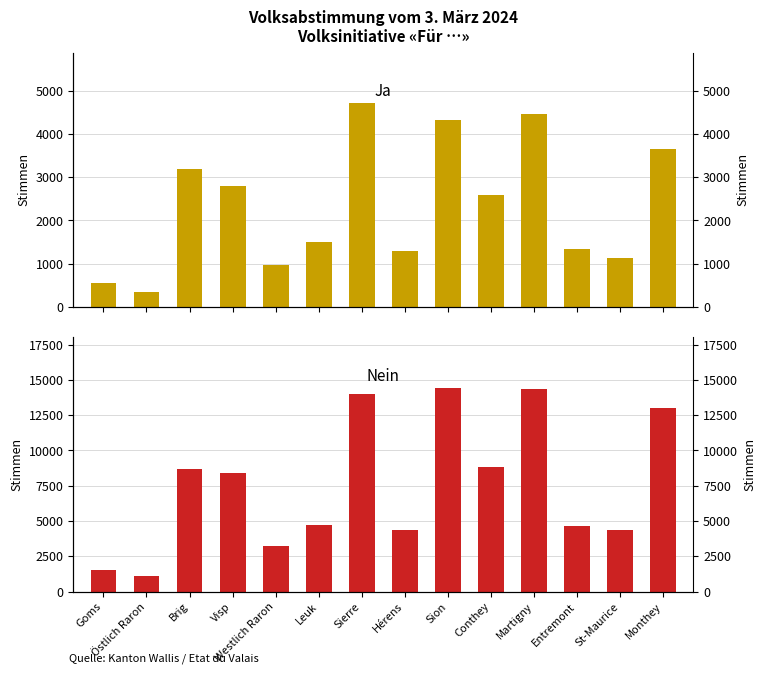

Reading left to right, what are all the values shown in this chart?

Ja: 539	334	3185	2792	969	1505	4709	1281	4321	2582	4458	1342	1136	3651
Nein: 1507	1088	8700	8408	3243	4718	13983	4374	14422	8823	14342	4679	4331	12994